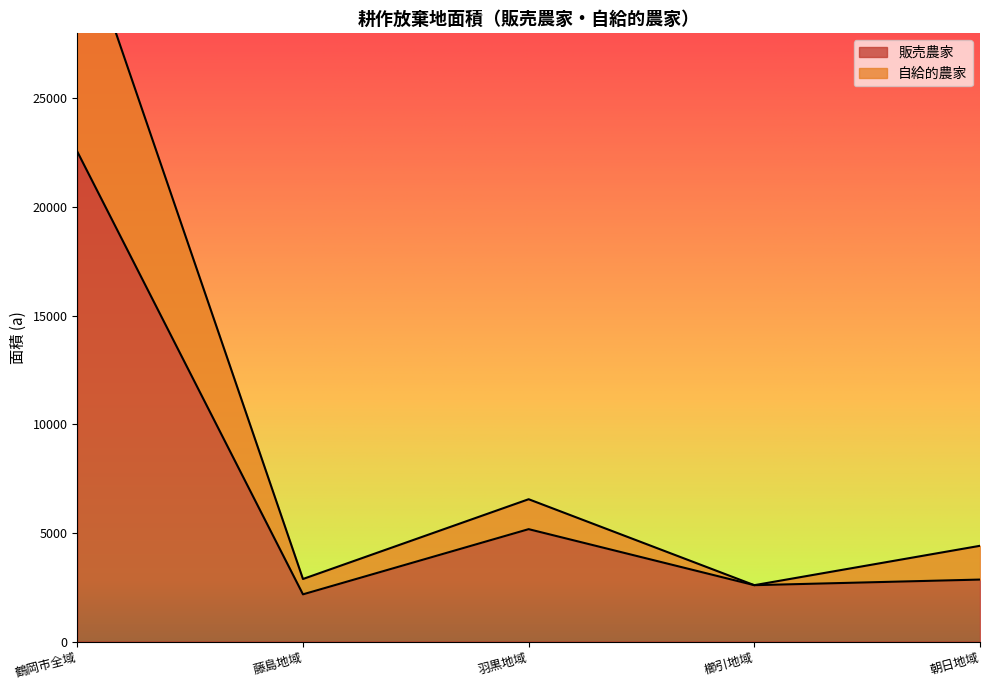

How many data points in 販売農家 are less than 2853?

2